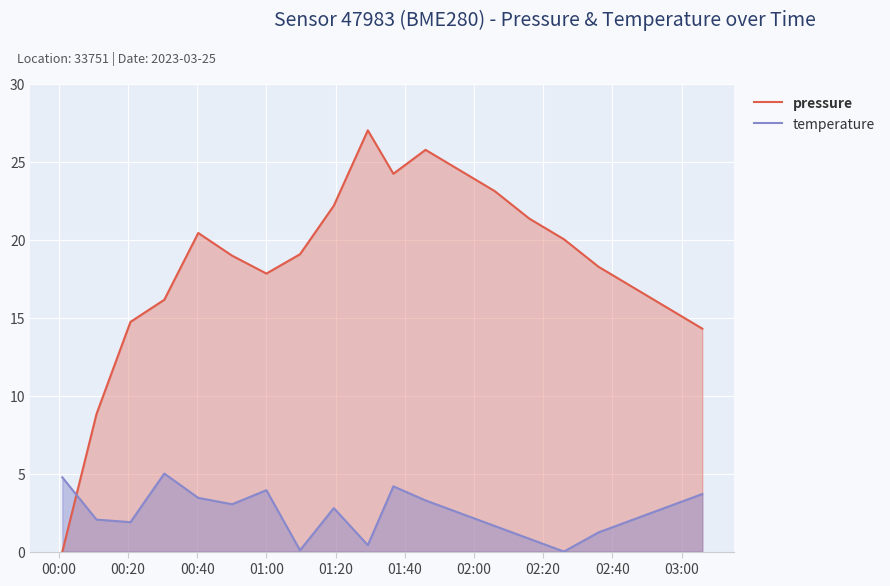

Which series ends up on top after the final intersection of temperature and pressure?

pressure